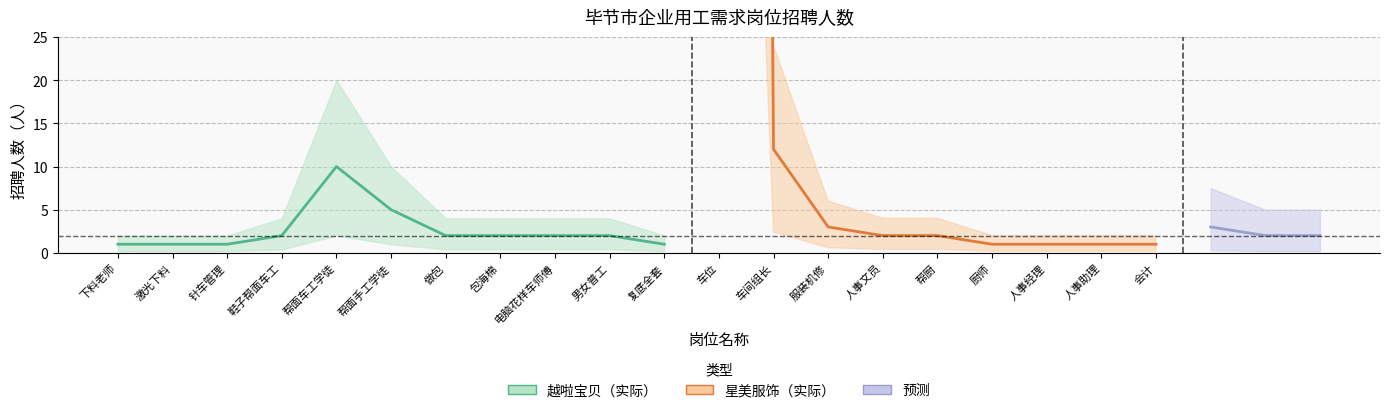

What is the ratio of the value at 做包 to the value at 电脑花样车师傅?

1.0